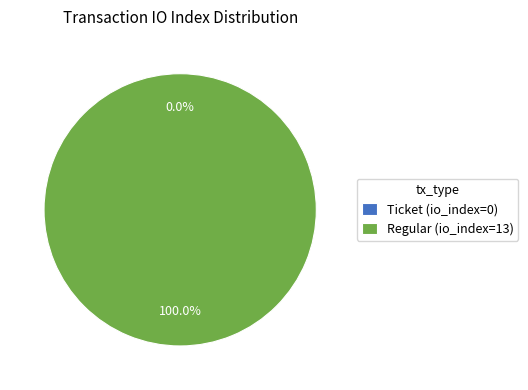

To the nearest percent, what portion does Regular (io_index=13) represent?

100%